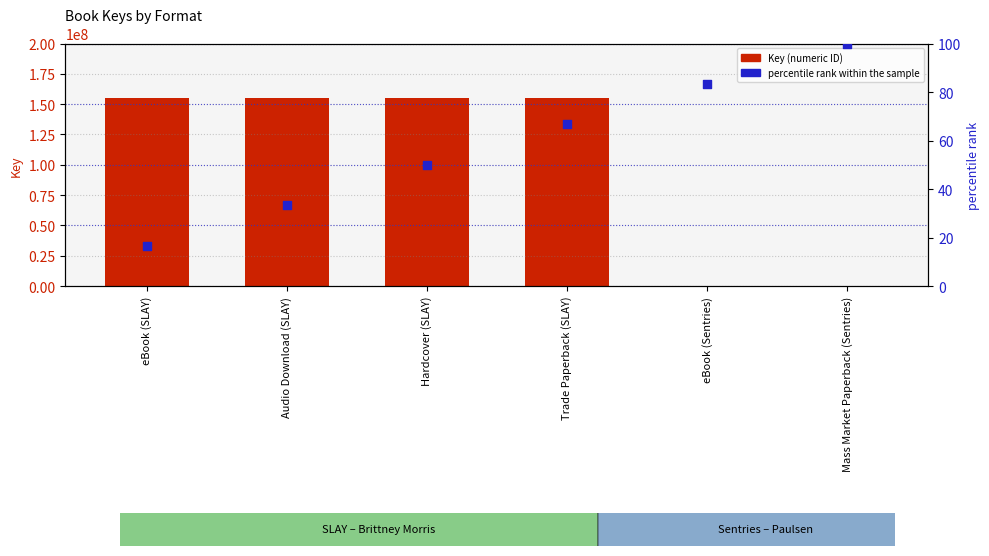

What are all the series names shown in the legend?

Key (numeric ID), percentile rank within the sample